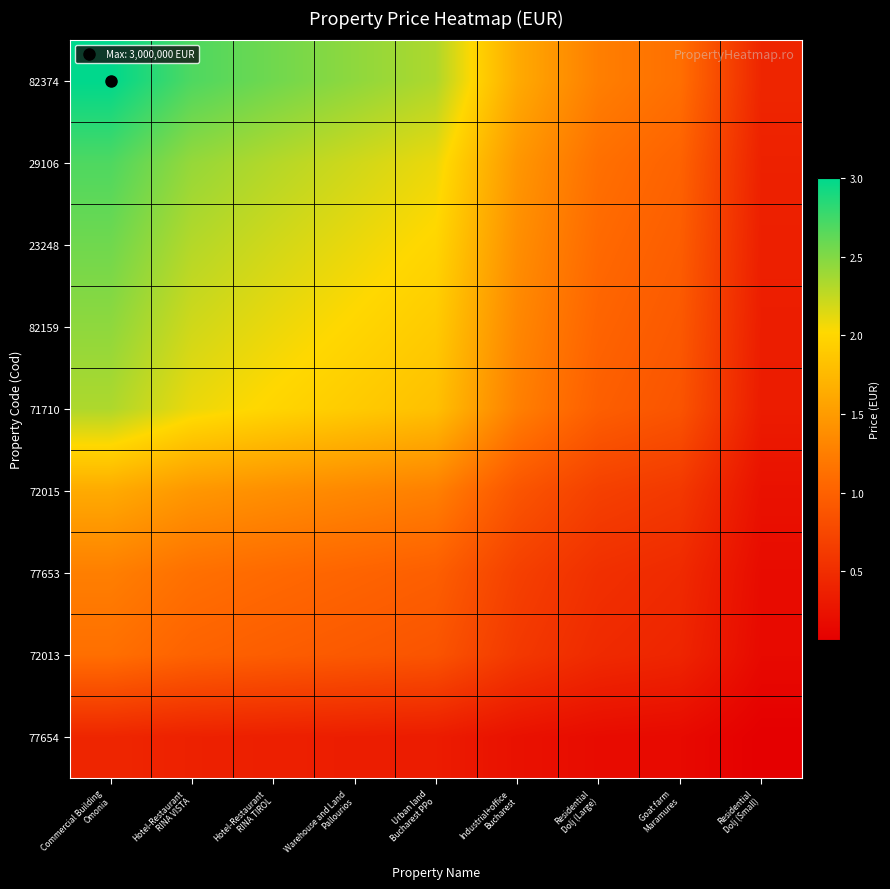

What is the minimum value shown in the chart?

61200.0